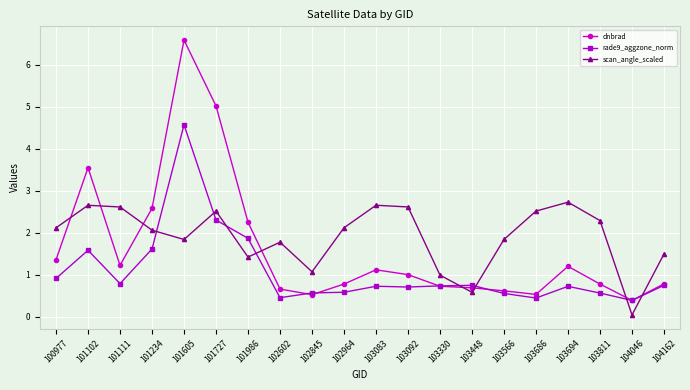

True or false: rade9_aggzone_norm has more than 2 interior local peaks.

True